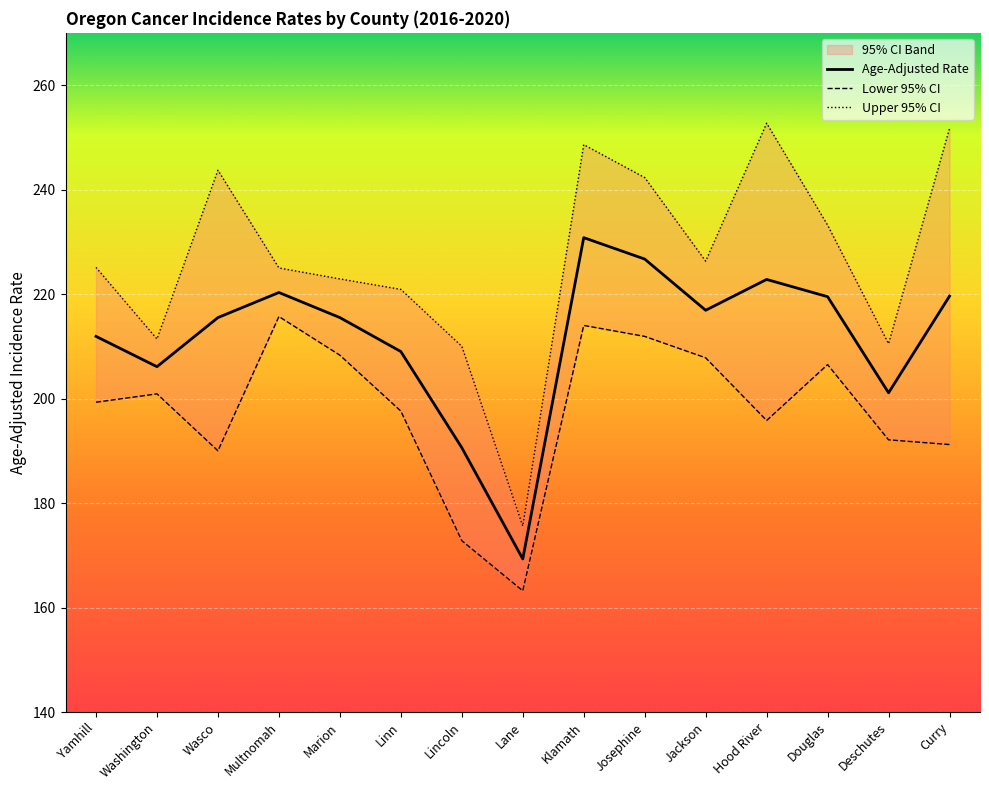

Between Washington and Marion, which series saw the biggest shift?

Upper 95% CI